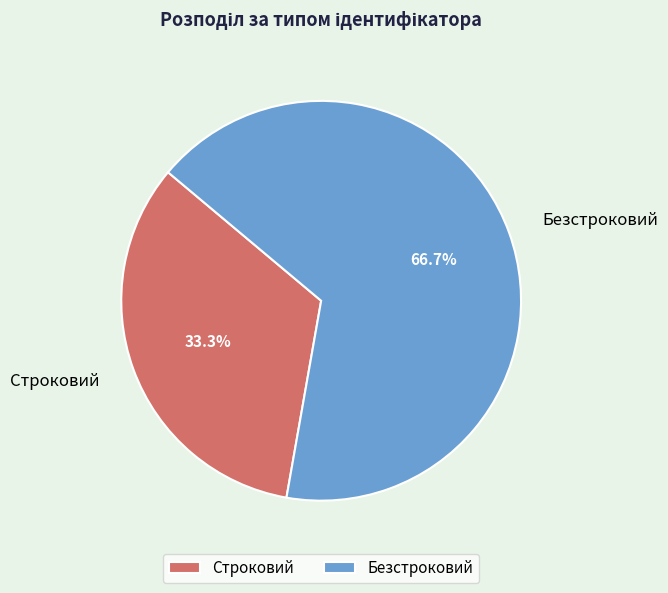

Is Безстроковий the majority of the pie?

Yes